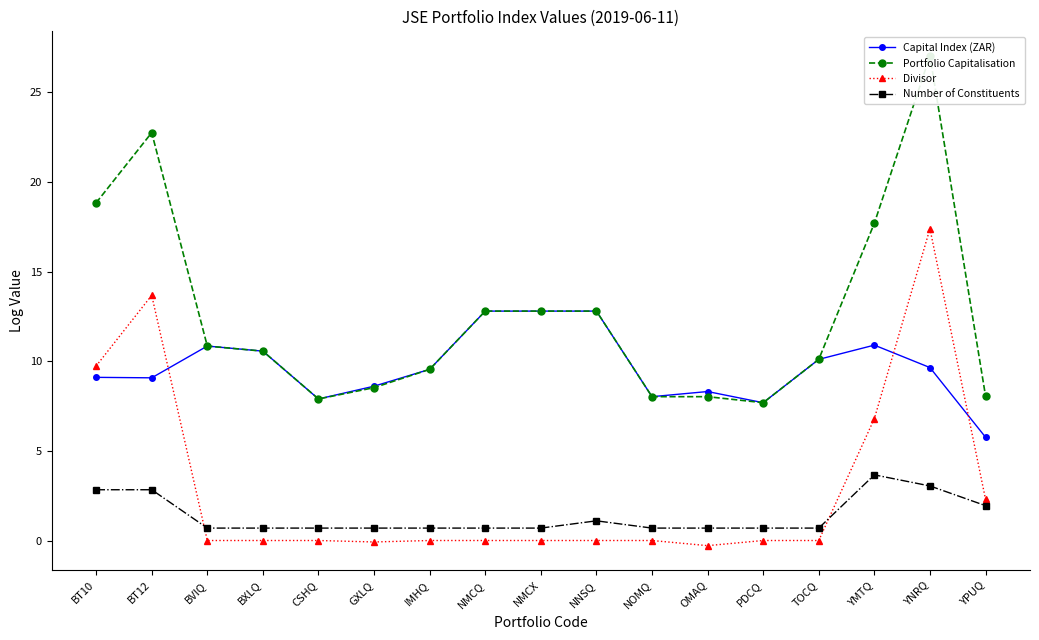

True or false: Portfolio Capitalisation and Number of Constituents intersect in this chart.

False